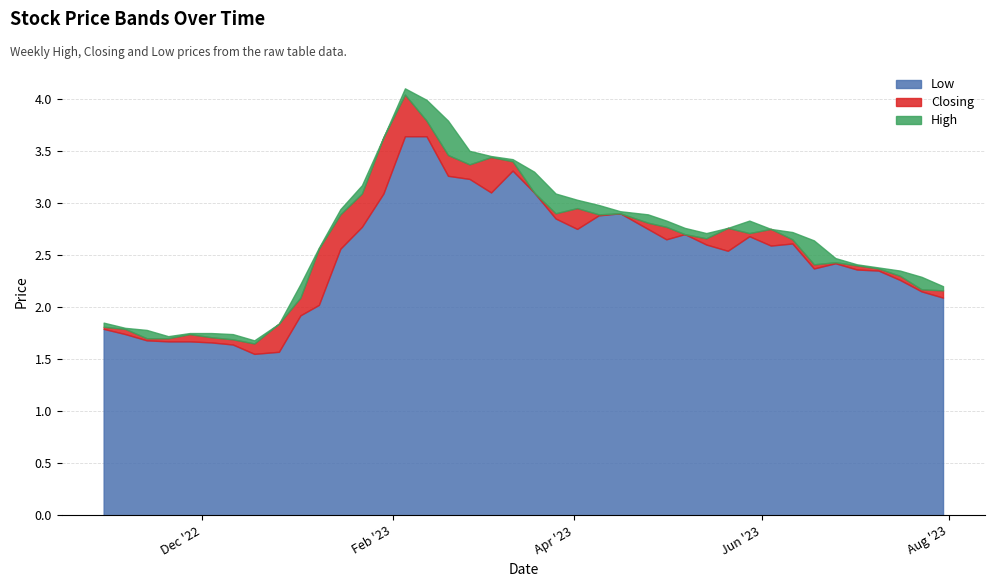

Reading left to right, extract all data points from this chart.

High: 30/07/2023=2.2	23/07/2023=2.3	16/07/2023=2.4	09/07/2023=2.4	02/07/2023=2.4	25/06/2023=2.5	18/06/2023=2.6	11/06/2023=2.7	04/06/2023=2.8	28/05/2023=2.8	21/05/2023=2.8	14/05/2023=2.7	07/05/2023=2.8	01/05/2023=2.8	25/04/2023=2.9	16/04/2023=2.9	09/04/2023=3.0	02/04/2023=3.0	26/03/2023=3.1	19/03/2023=3.3	12/03/2023=3.4	05/03/2023=3.5	26/02/2023=3.5	19/02/2023=3.8	12/02/2023=4.0	05/02/2023=4.1	29/01/2023=3.6	22/01/2023=3.2	15/01/2023=2.9	08/01/2023=2.6	02/01/2023=2.2	26/12/2022=1.8	18/12/2022=1.7	11/12/2022=1.7	04/12/2022=1.8	27/11/2022=1.8	20/11/2022=1.7	13/11/2022=1.8	06/11/2022=1.8	30/10/2022=1.9
Closing: 30/07/2023=2.2	23/07/2023=2.2	16/07/2023=2.3	09/07/2023=2.4	02/07/2023=2.4	25/06/2023=2.4	18/06/2023=2.4	11/06/2023=2.6	04/06/2023=2.8	28/05/2023=2.7	21/05/2023=2.8	14/05/2023=2.7	07/05/2023=2.7	01/05/2023=2.8	25/04/2023=2.8	16/04/2023=2.9	09/04/2023=2.9	02/04/2023=3.0	26/03/2023=2.9	19/03/2023=3.1	12/03/2023=3.4	05/03/2023=3.4	26/02/2023=3.4	19/02/2023=3.5	12/02/2023=3.8	05/02/2023=4.0	29/01/2023=3.6	22/01/2023=3.1	15/01/2023=2.9	08/01/2023=2.6	02/01/2023=2.1	26/12/2022=1.8	18/12/2022=1.6	11/12/2022=1.7	04/12/2022=1.7	27/11/2022=1.7	20/11/2022=1.7	13/11/2022=1.7	06/11/2022=1.8	30/10/2022=1.8
Low: 30/07/2023=2.1	23/07/2023=2.1	16/07/2023=2.3	09/07/2023=2.4	02/07/2023=2.4	25/06/2023=2.4	18/06/2023=2.4	11/06/2023=2.6	04/06/2023=2.6	28/05/2023=2.7	21/05/2023=2.5	14/05/2023=2.6	07/05/2023=2.7	01/05/2023=2.6	25/04/2023=2.8	16/04/2023=2.9	09/04/2023=2.9	02/04/2023=2.8	26/03/2023=2.9	19/03/2023=3.1	12/03/2023=3.3	05/03/2023=3.1	26/02/2023=3.2	19/02/2023=3.3	12/02/2023=3.6	05/02/2023=3.6	29/01/2023=3.1	22/01/2023=2.8	15/01/2023=2.6	08/01/2023=2.0	02/01/2023=1.9	26/12/2022=1.6	18/12/2022=1.6	11/12/2022=1.6	04/12/2022=1.7	27/11/2022=1.7	20/11/2022=1.7	13/11/2022=1.7	06/11/2022=1.7	30/10/2022=1.8